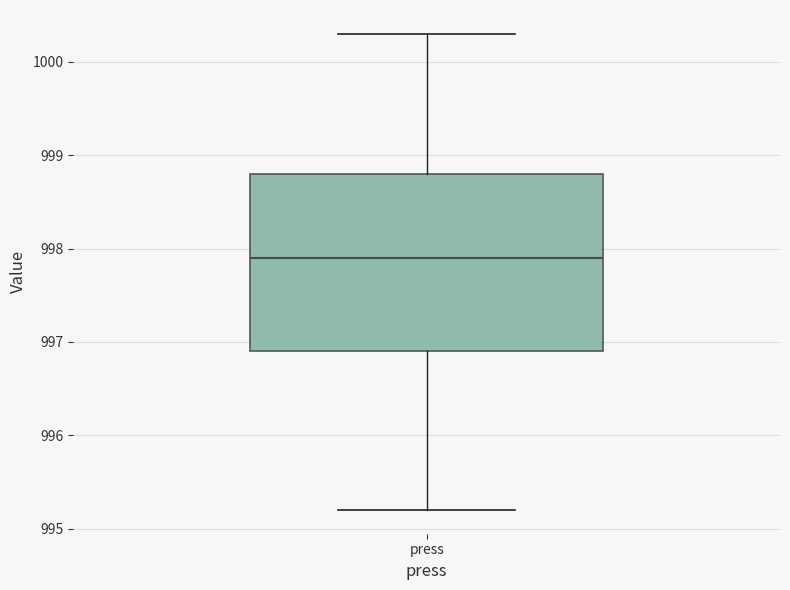

Where is the lower edge of the box for press on the y-axis? The values are not printed on the chart, so give them approximately, as read against the axis.

996.9